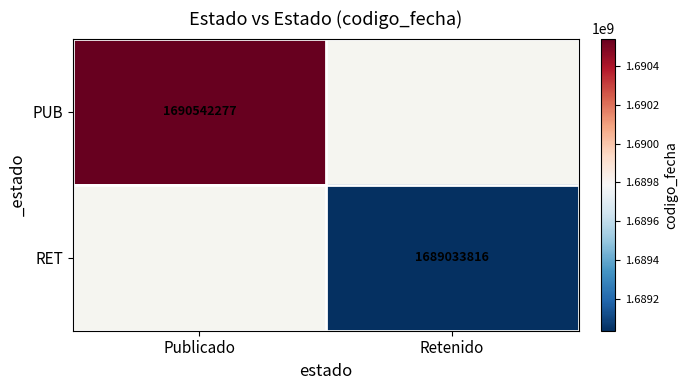

The RET series shows 2569764959 at Retenido. True or false?

False